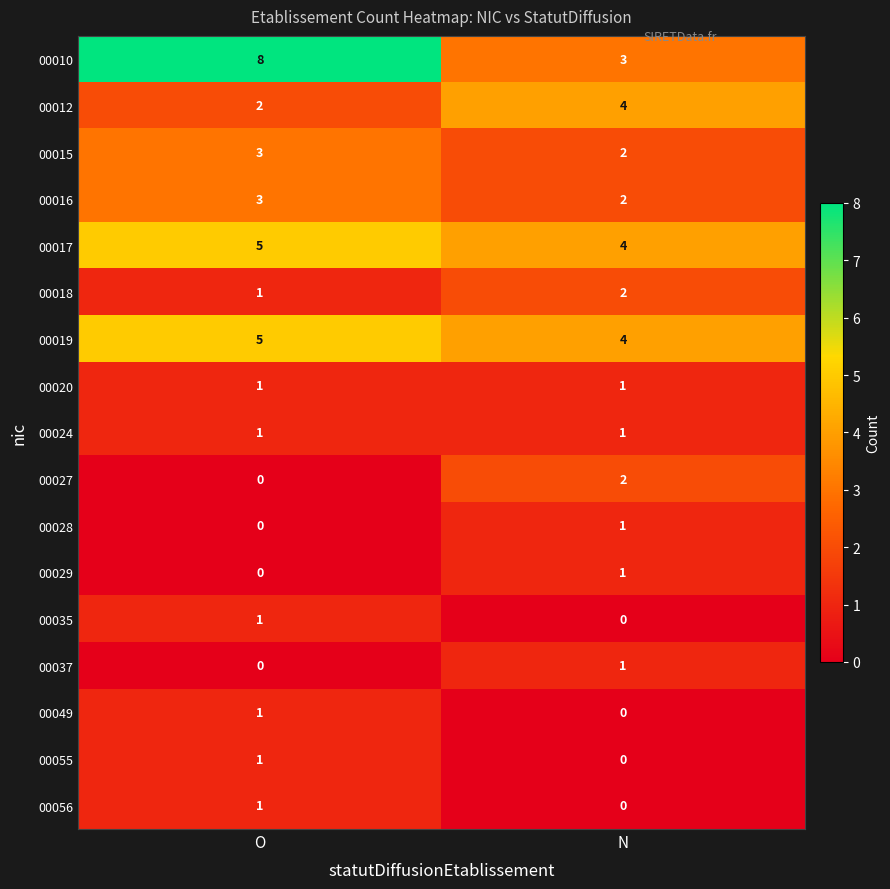

True or false: 00016 has a value of 2 at N.

True